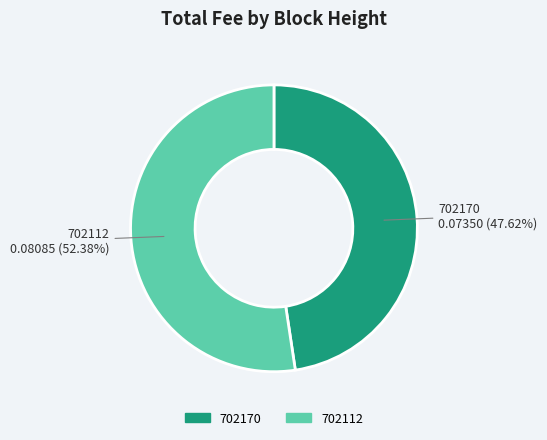

True or false: 702170 accounts for 62% of the total.

False